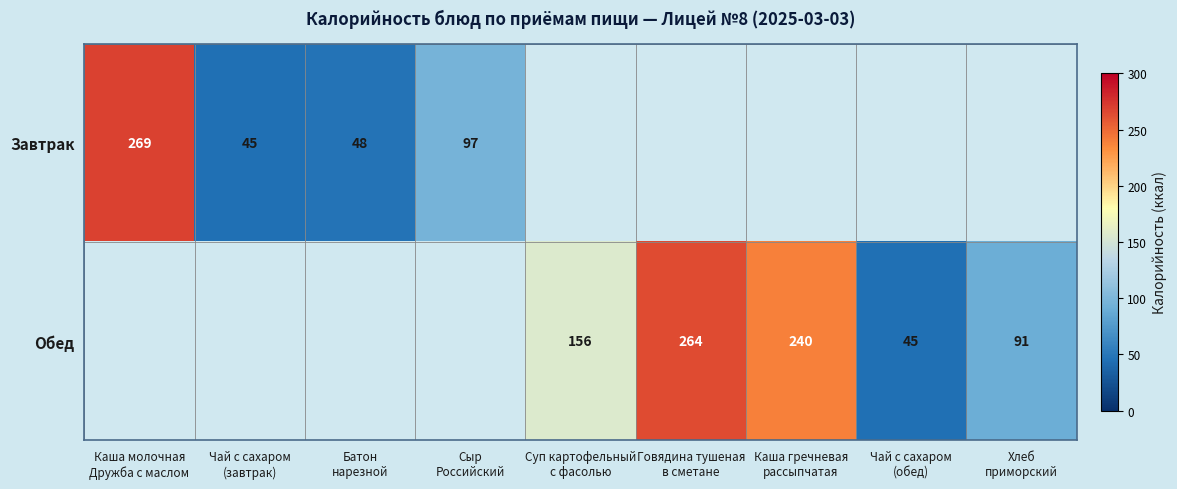

Rank the series by their average value, from highest to lowest.

Завтрак, Обед